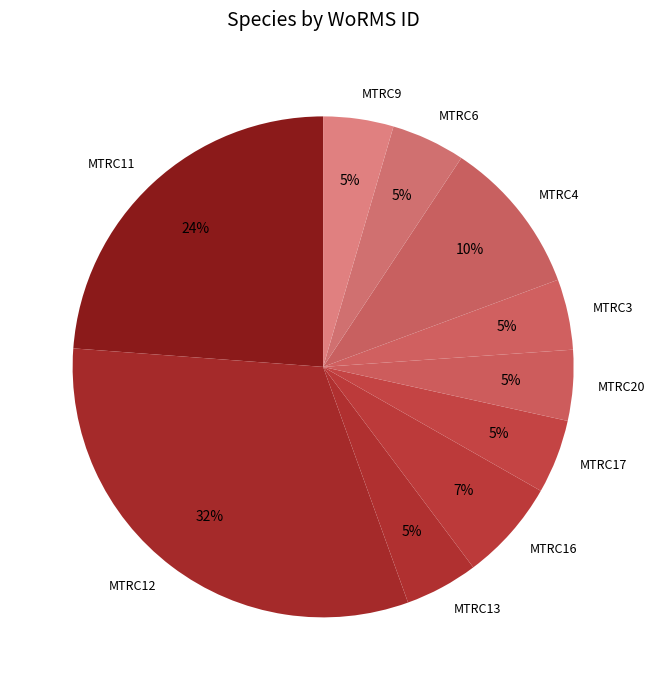

Between MTRC4 and MTRC20, which is larger?

MTRC4